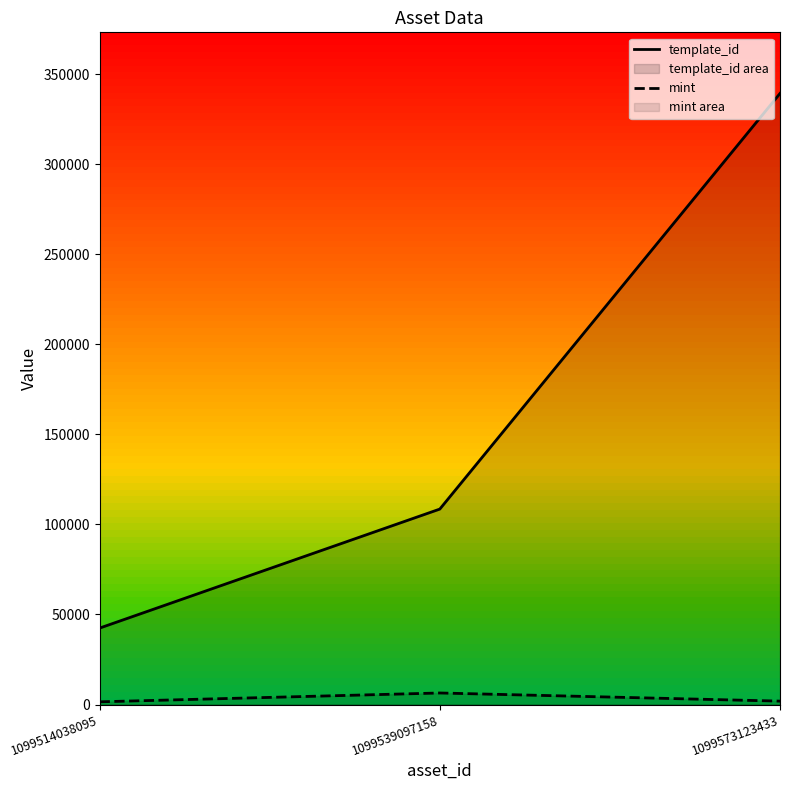

At which label does template_id first exceed 108484?

1099573123433